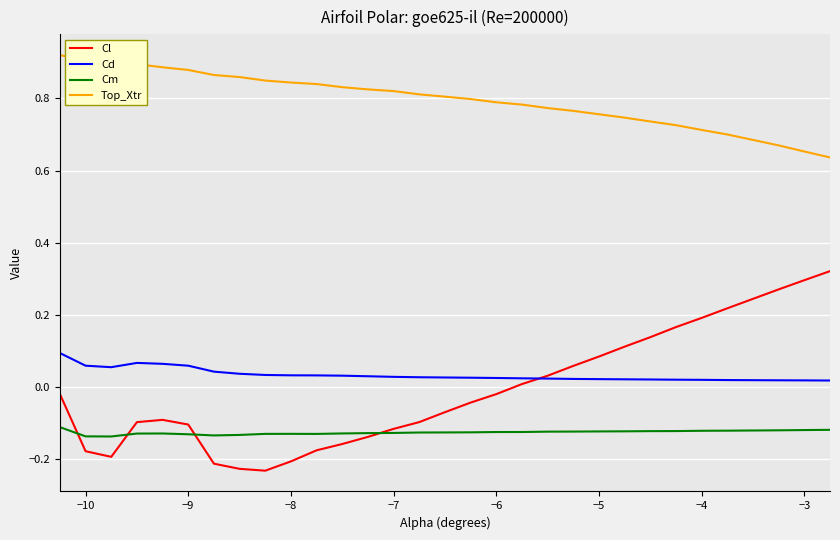

Which series has the largest total across all categories?

Top_Xtr